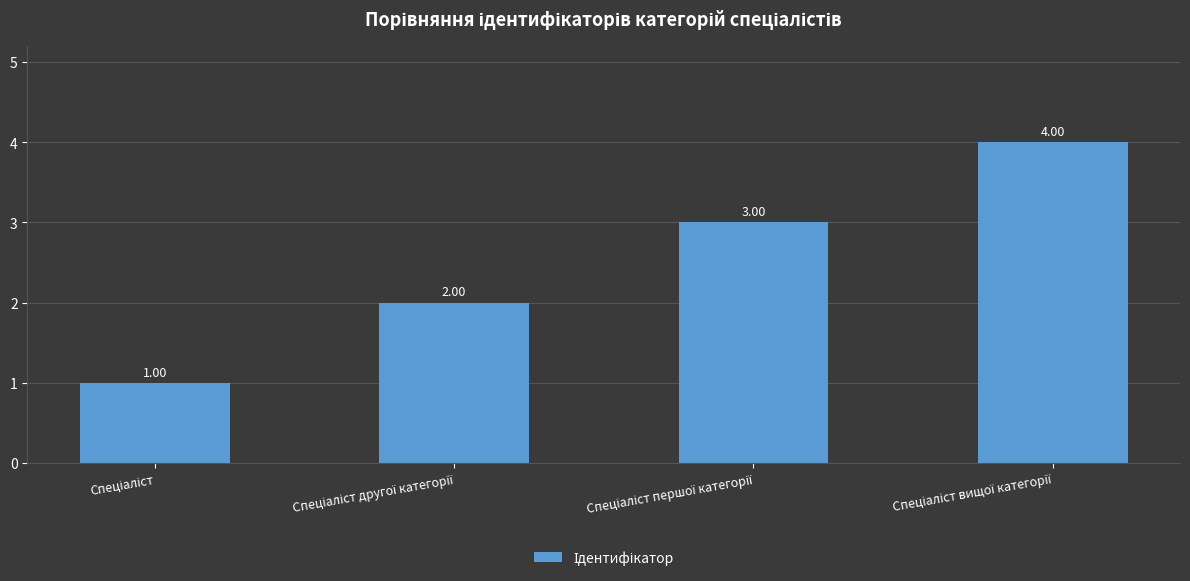

What is the sum of all values?

10